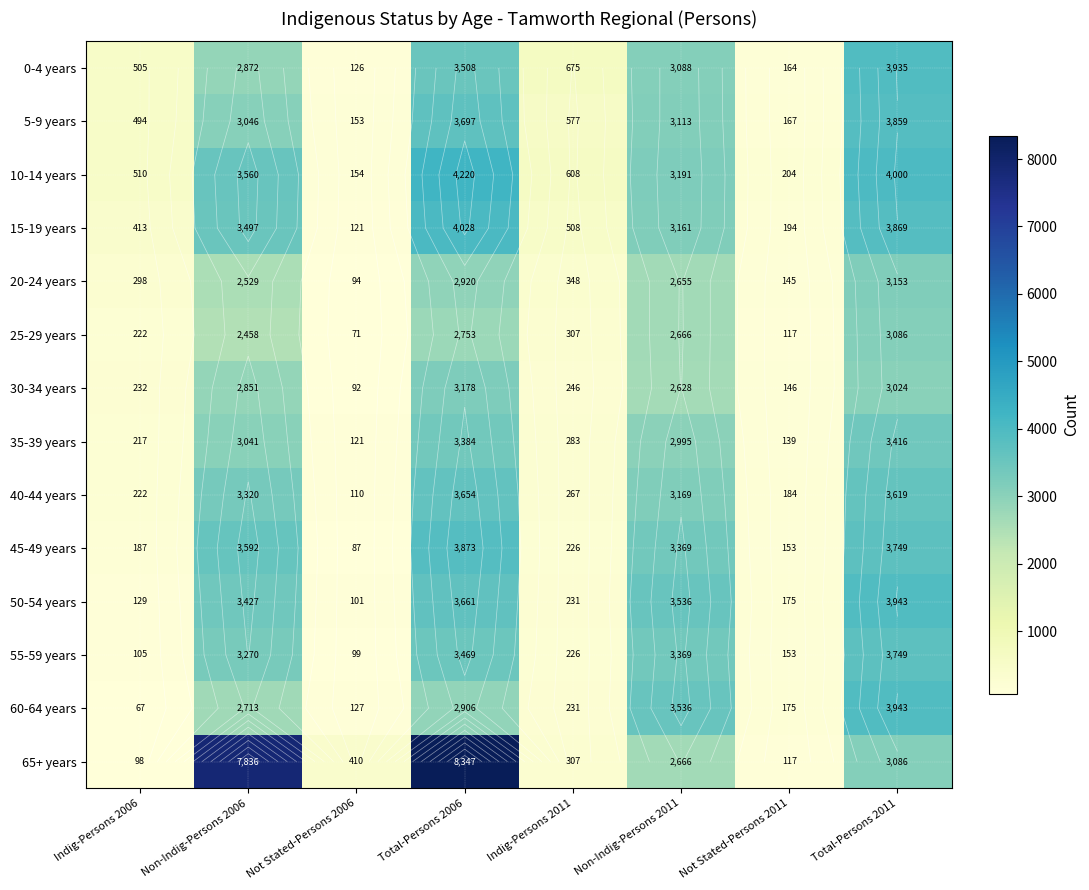

What value does the 10-14 years series have at Total-Persons 2011, to the nearest 100?

4000